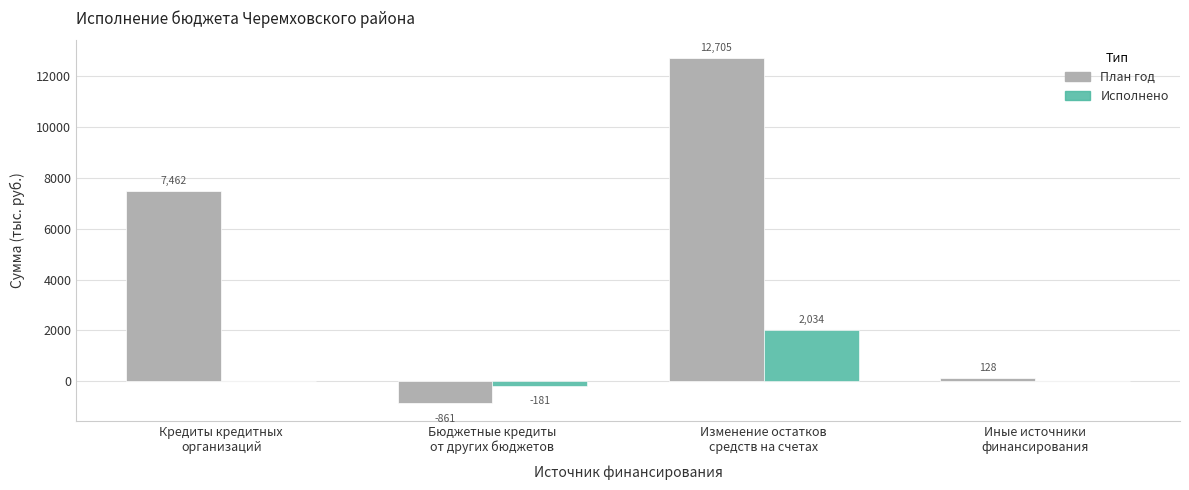

Which series has the largest total across all categories?

План год